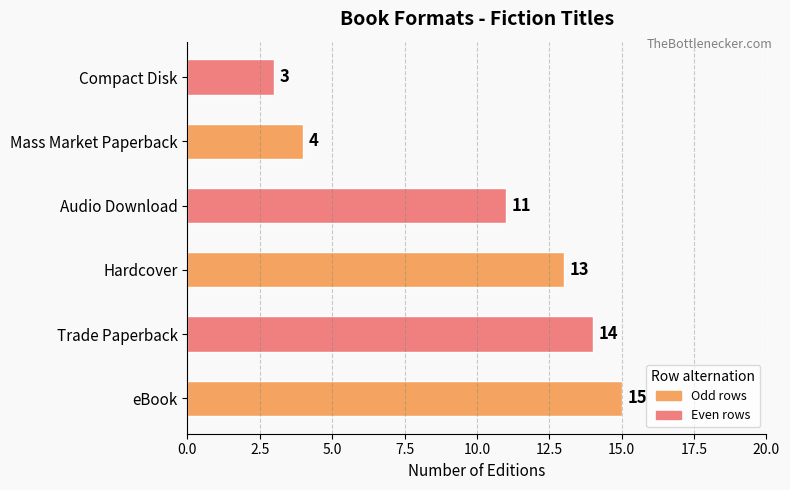

Reading bottom to top, extract all data points from this chart.

eBook=15	Trade Paperback=14	Hardcover=13	Audio Download=11	Mass Market Paperback=4	Compact Disk=3